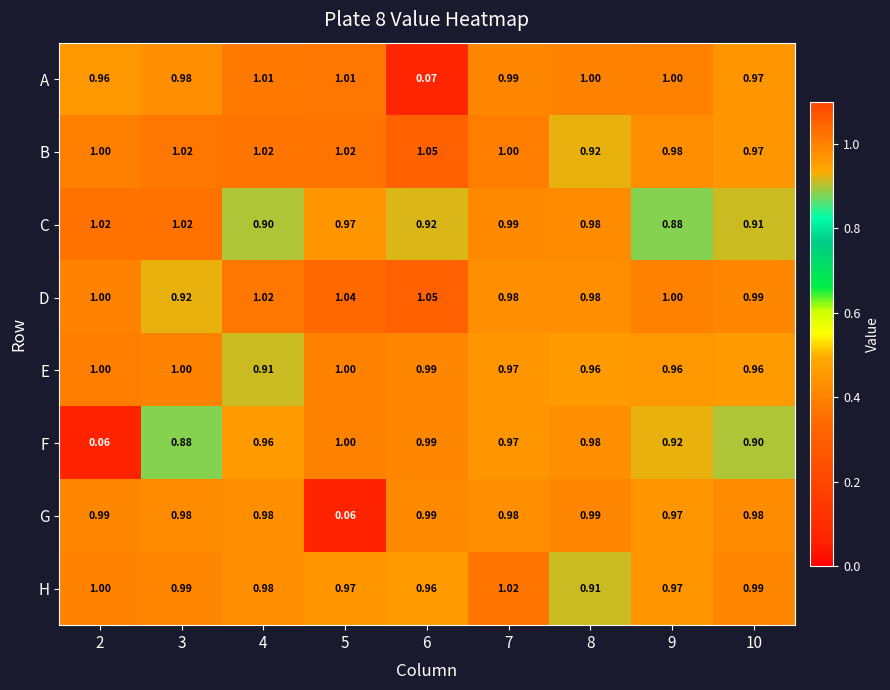

Is the value of F at 4 greater than the value of E at 2?

No